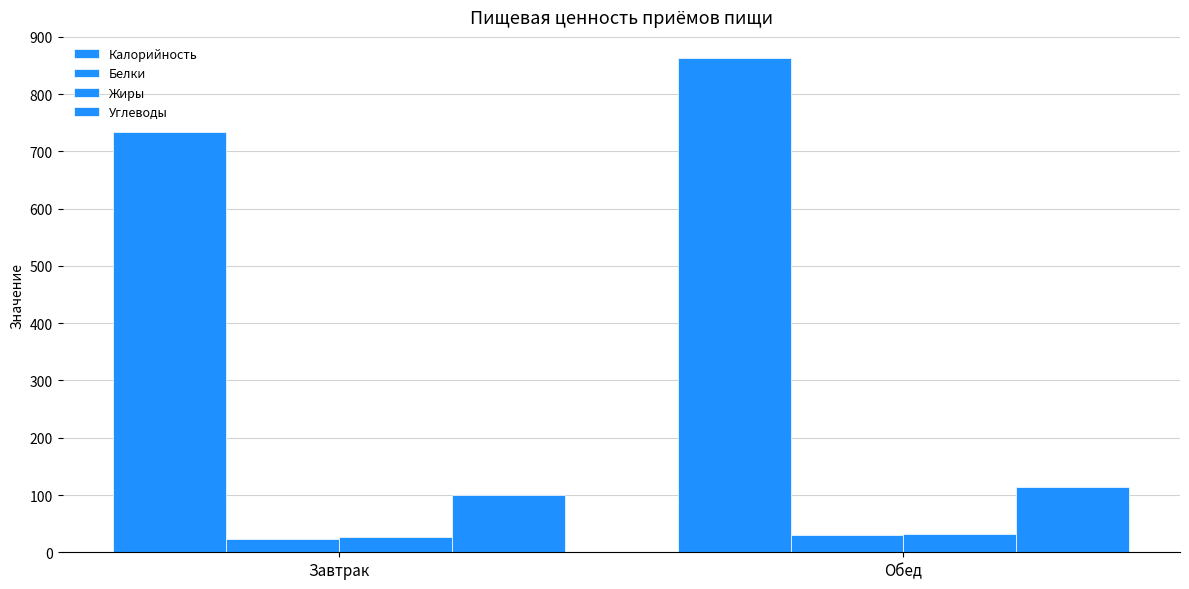

How many bars are there in each group?

4